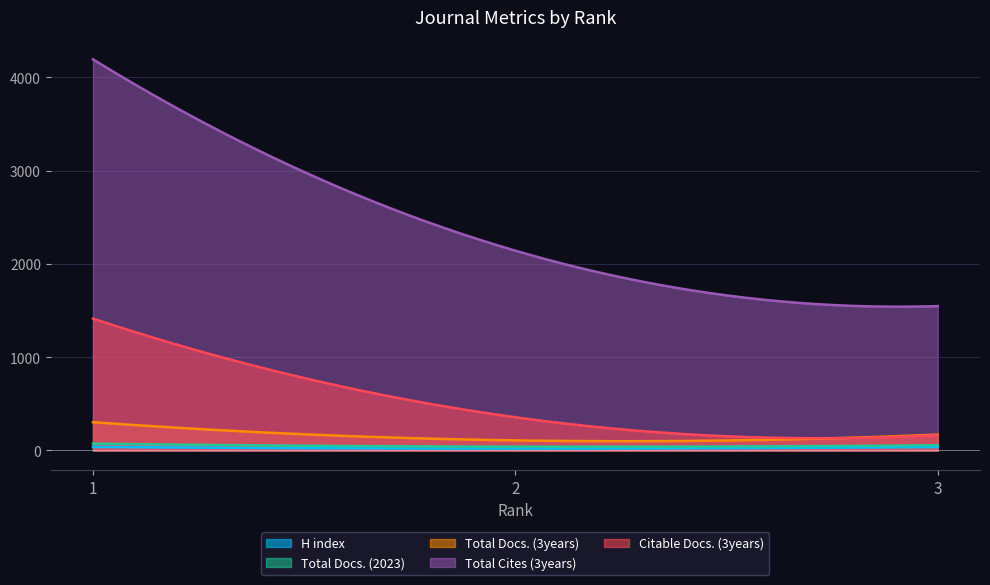

Between 2 and 3, which series saw the biggest shift?

Total Cites (3years)